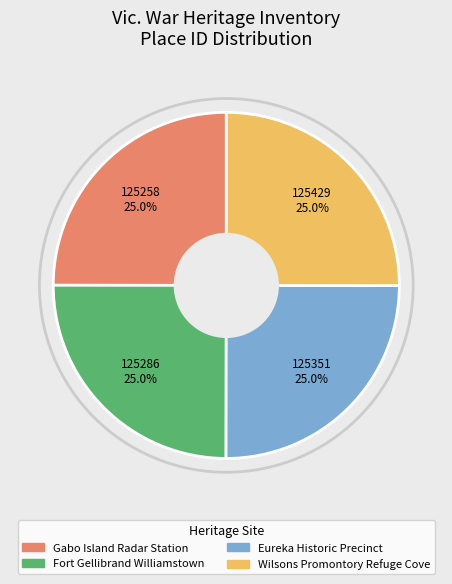

True or false: Wilsons Promontory Refuge Cove accounts for 25% of the total.

True